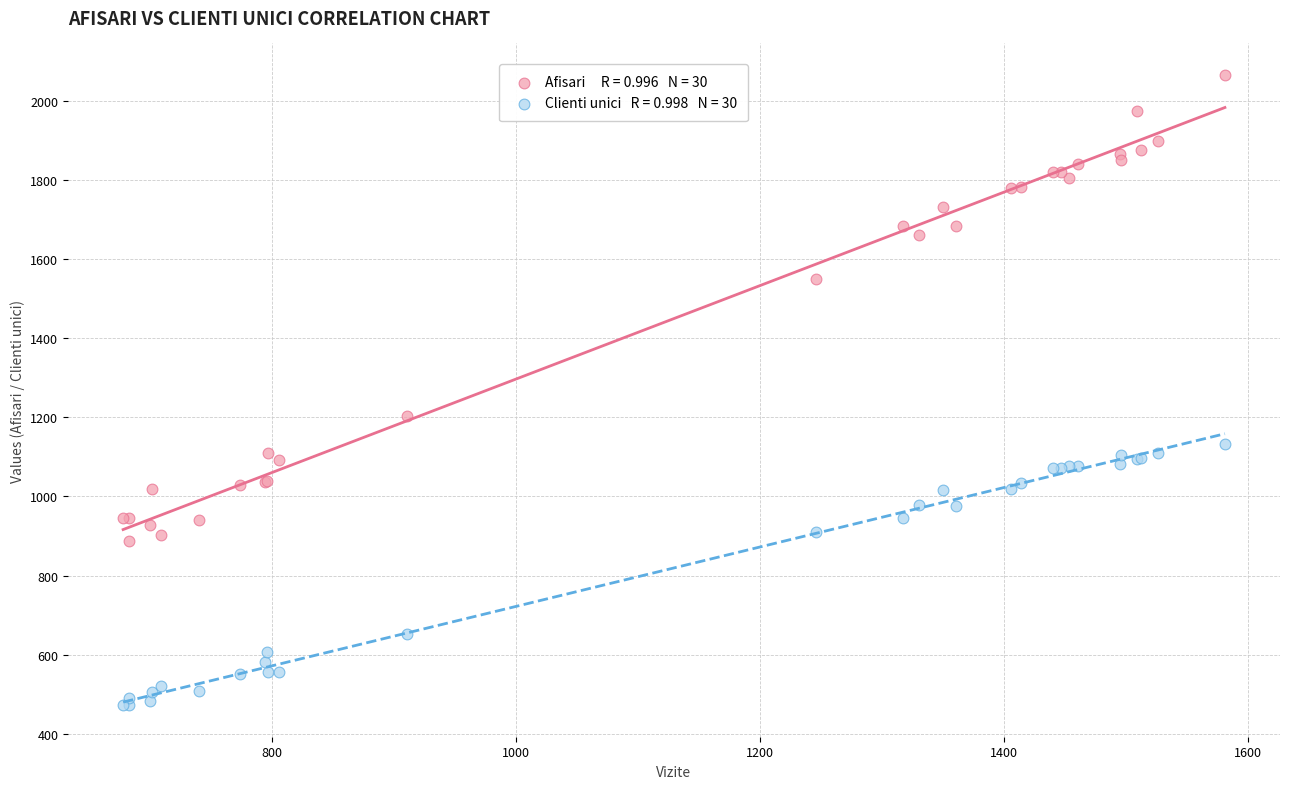

Across all series, what Y value is closest to 1269?

1203